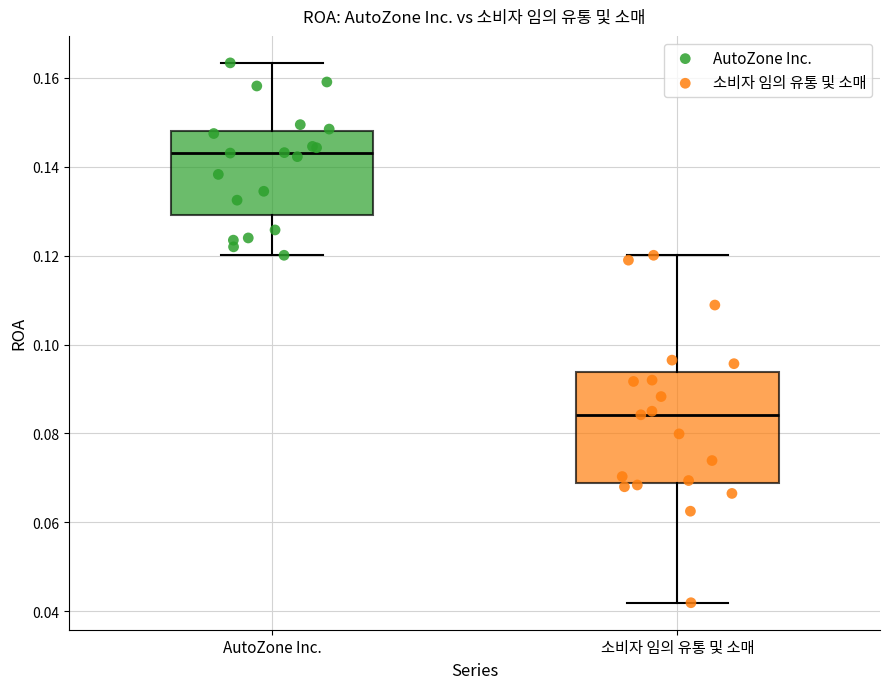

Which box has the highest median line?

AutoZone Inc.